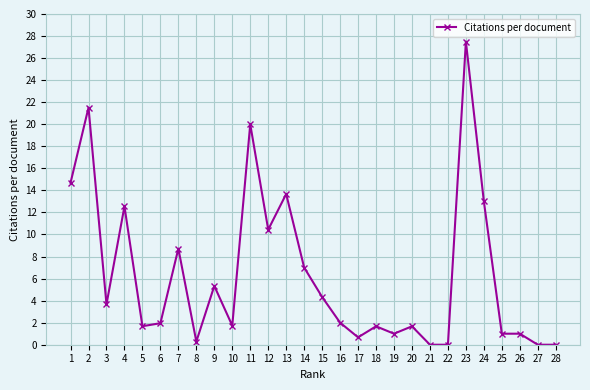

What is the value of the 5th point from the left?

1.7